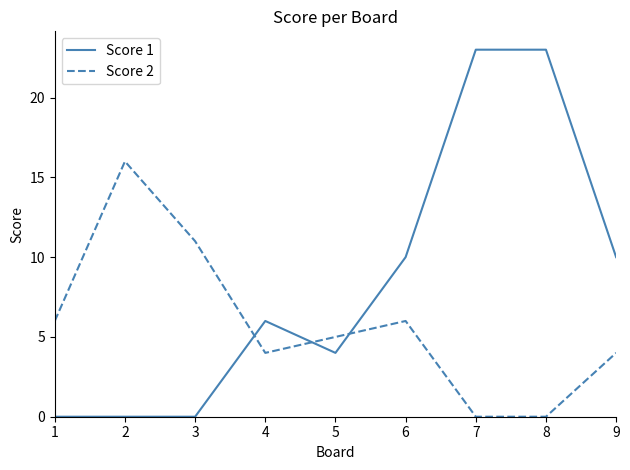

What is the sum of the Score 2 values at 8 and 9?

4